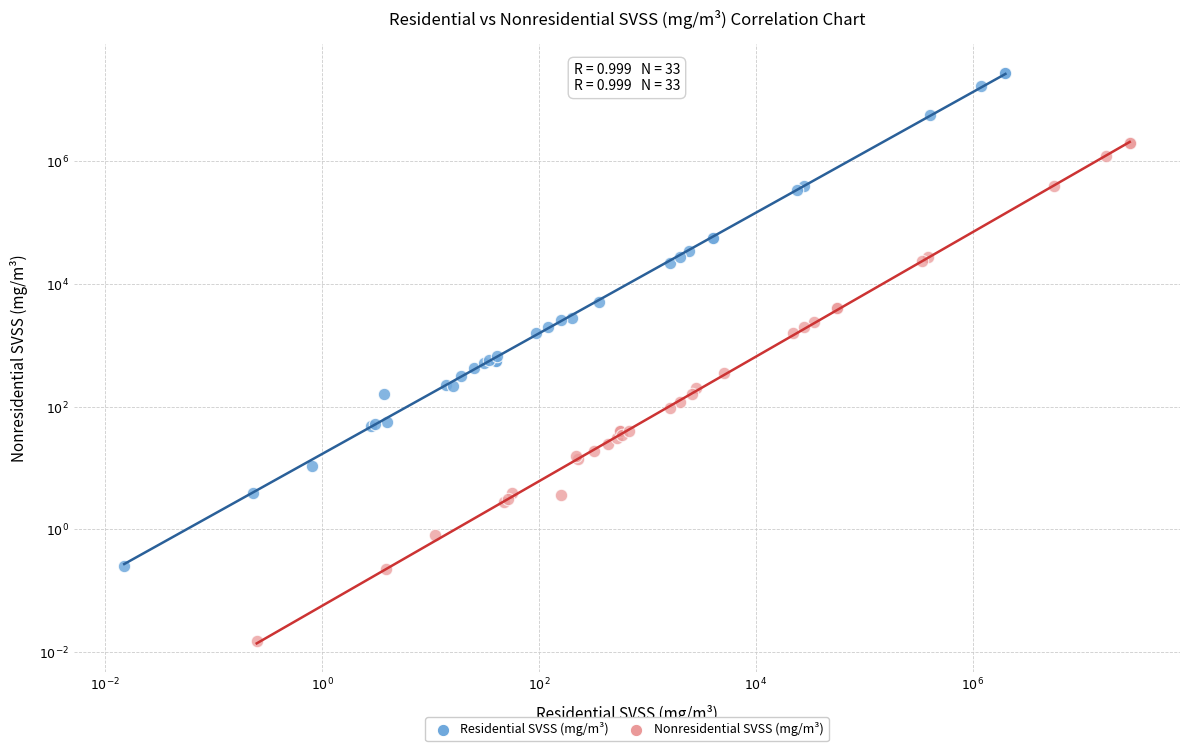

Which series has the largest Y range (max minus min)?

Nonresidential SVSS (mg/m³)